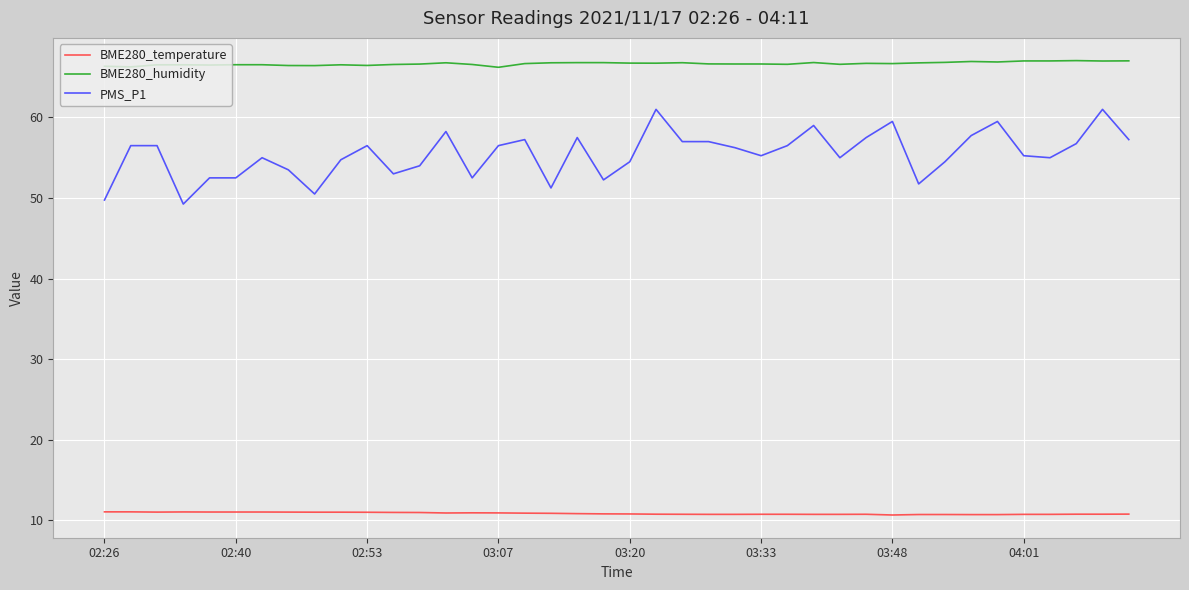

True or false: BME280_temperature and BME280_humidity intersect in this chart.

False